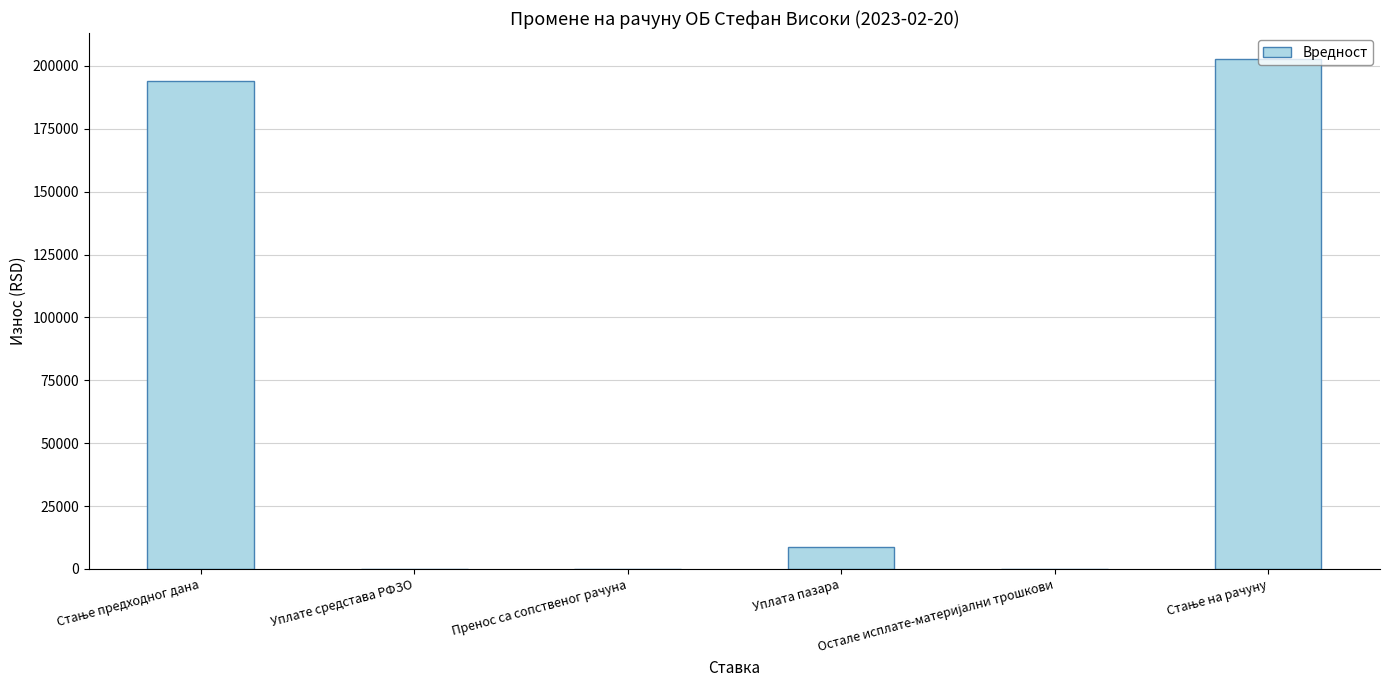

What is the greatest value displayed?

202930.4